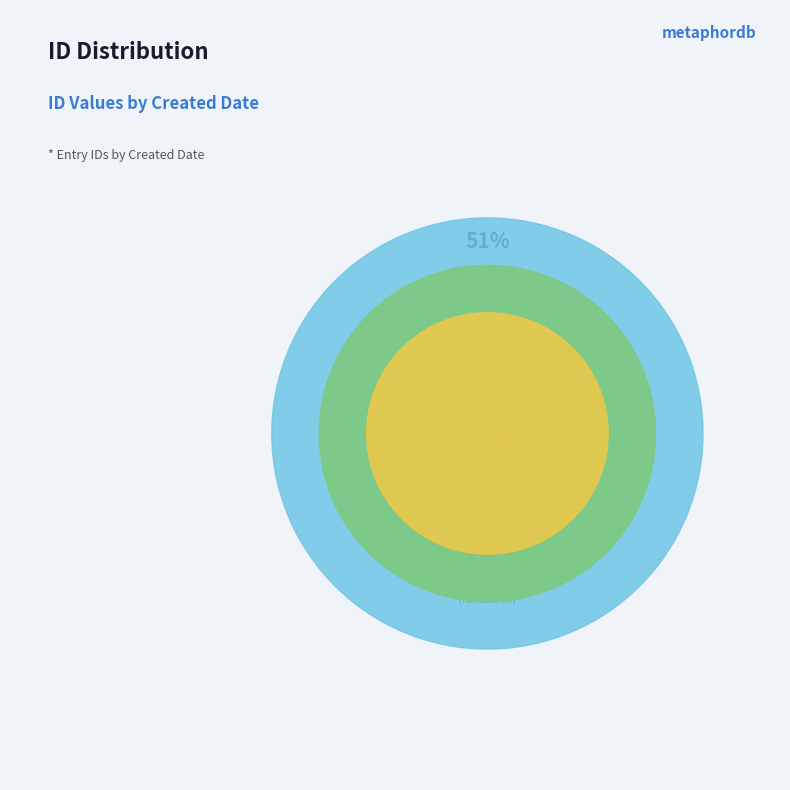

Between 2004-07-27 and 2013-07-21, which is larger?

2013-07-21